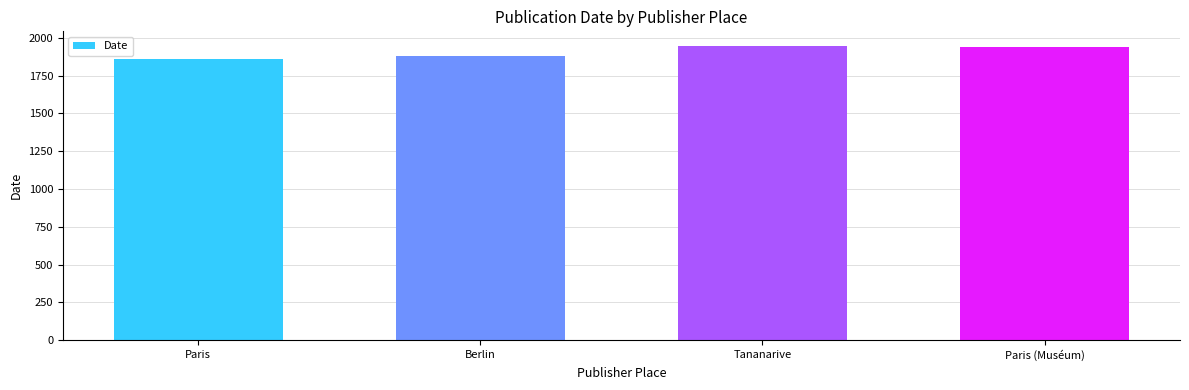

What is the maximum value shown in the chart?

1946